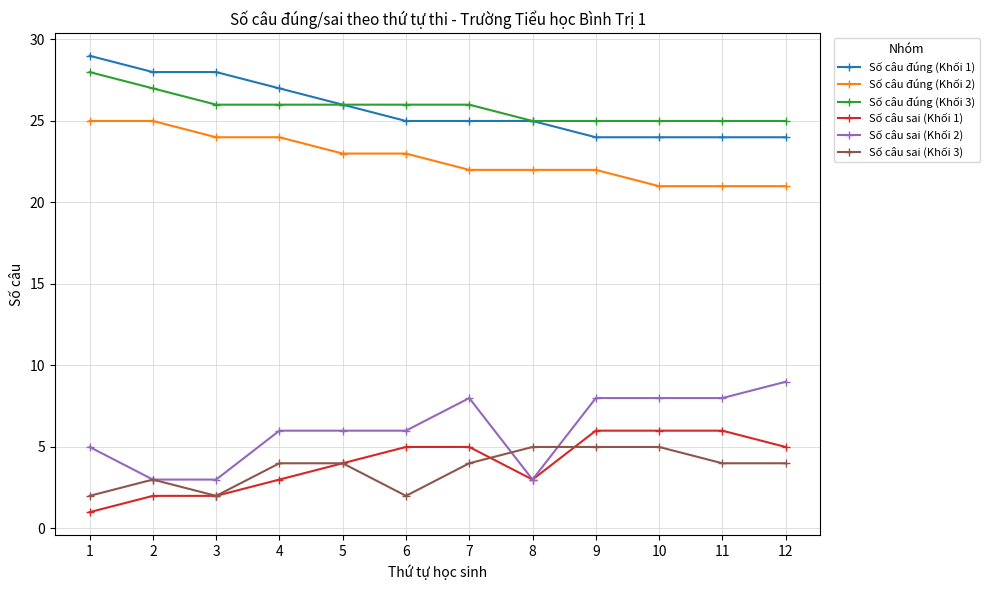

What is the total value across all series at 12?

88